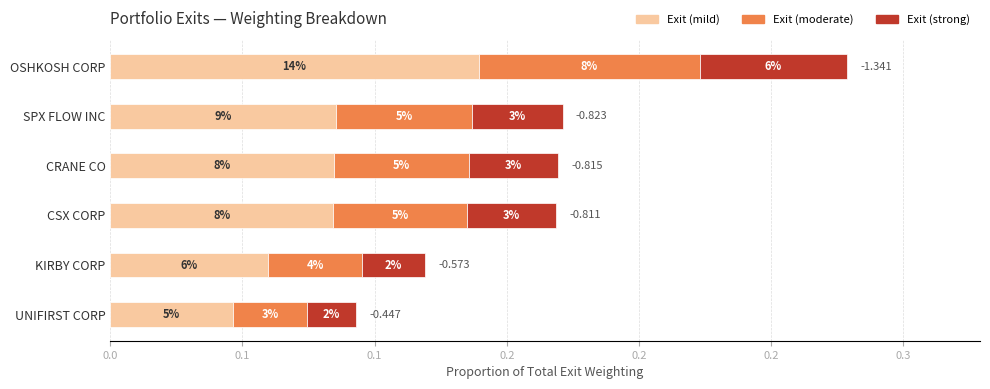

List the series in order of their overall mean, lowest first.

Exit (strong), Exit (moderate), Exit (mild)